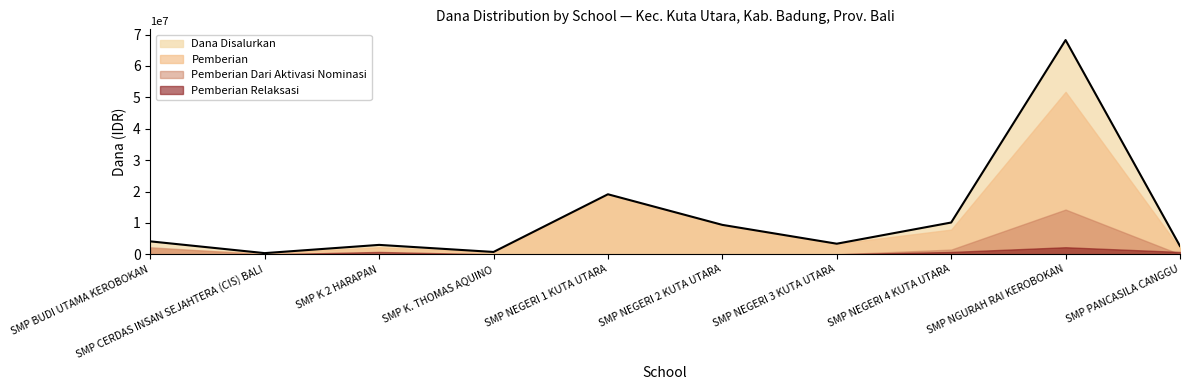

At which category does Pemberian Relaksasi reach its first local peak?

SMP K 2 HARAPAN